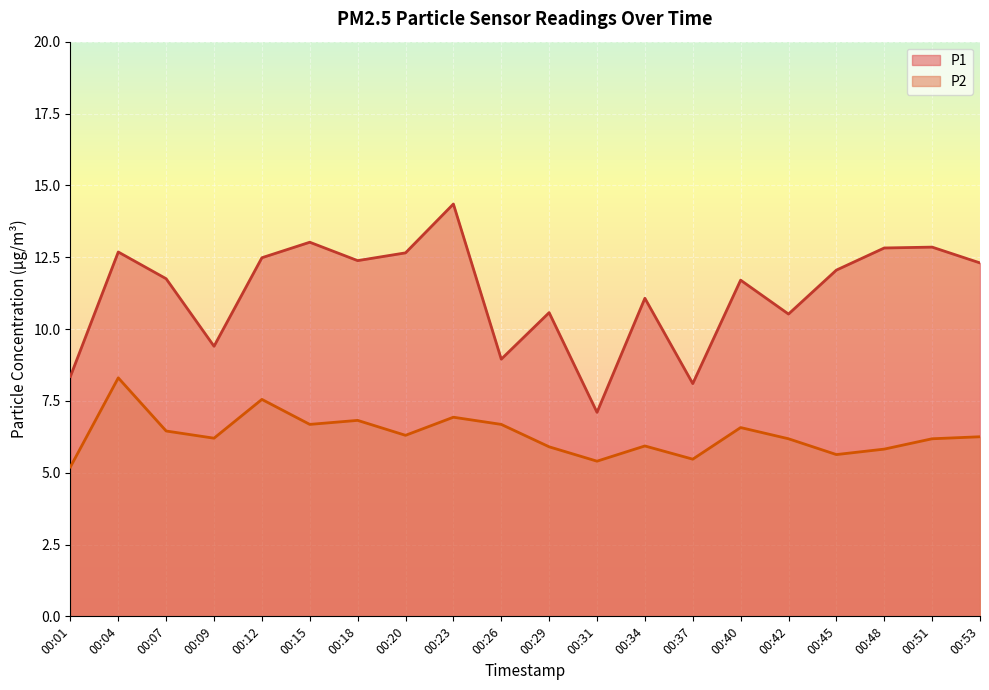

At 00:29, list the series in order from smallest to largest.

P2, P1